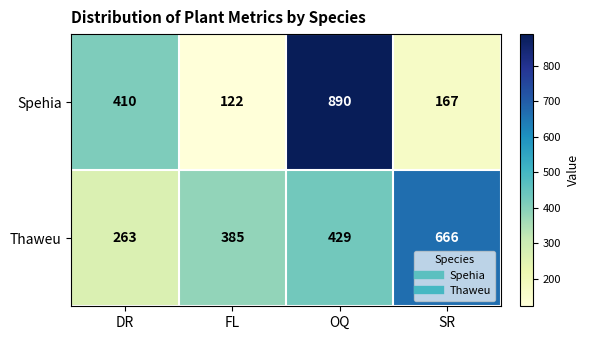

Where is Spehia nearest to the value 506?

DR